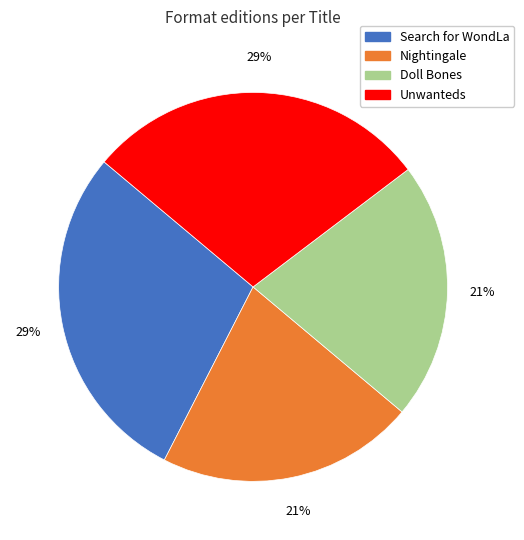

Which has a higher value, Unwanteds or Nightingale?

Unwanteds